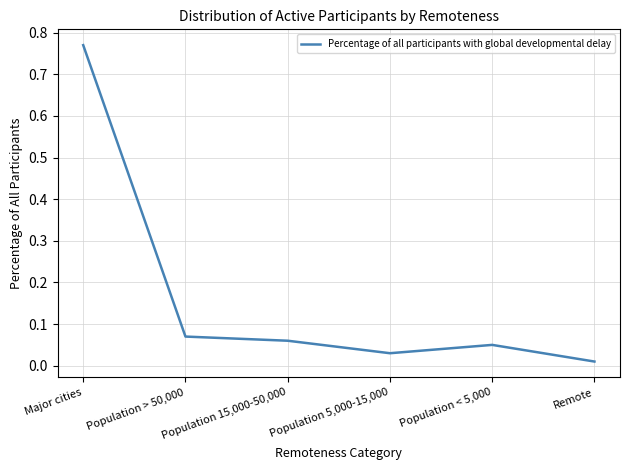

How many interior local valleys (lower than both neighbors) does the data have?

1